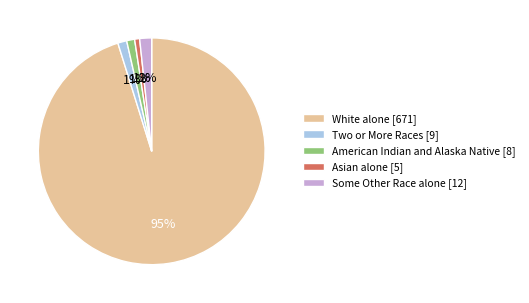

Is there a majority slice in this chart?

Yes